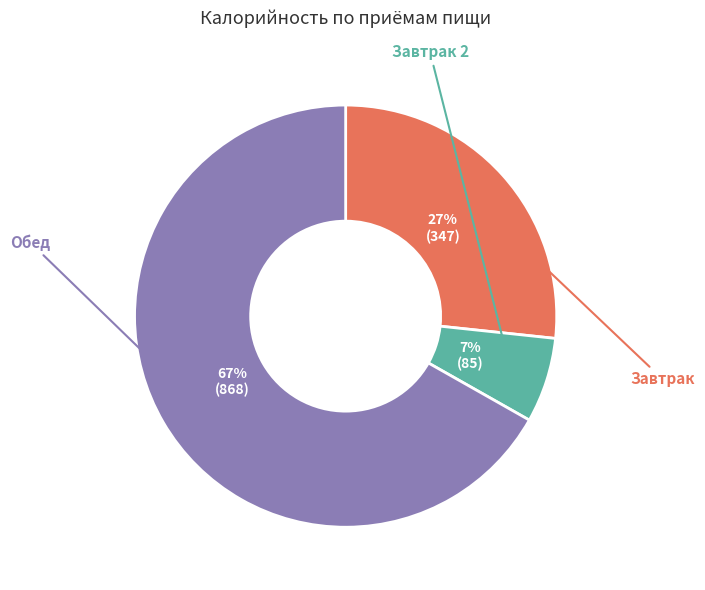

Is there a majority slice in this chart?

Yes